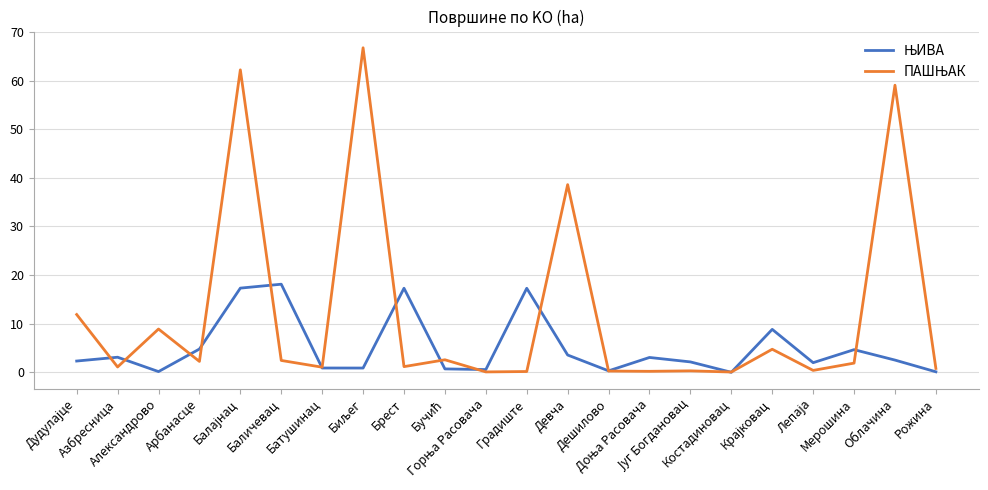

What is the greatest value displayed?

66.8